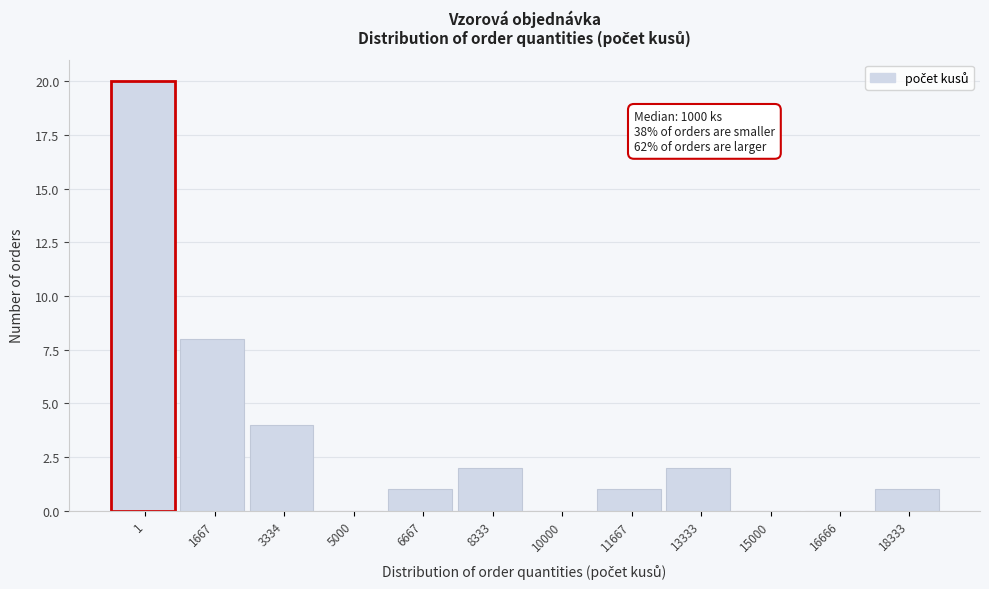

Reading left to right, list all the values displayed in this chart.

1=20	1667=8	3334=4	5000=0	6667=1	8333=2	10000=0	11667=1	13333=2	15000=0	16666=0	18333=1